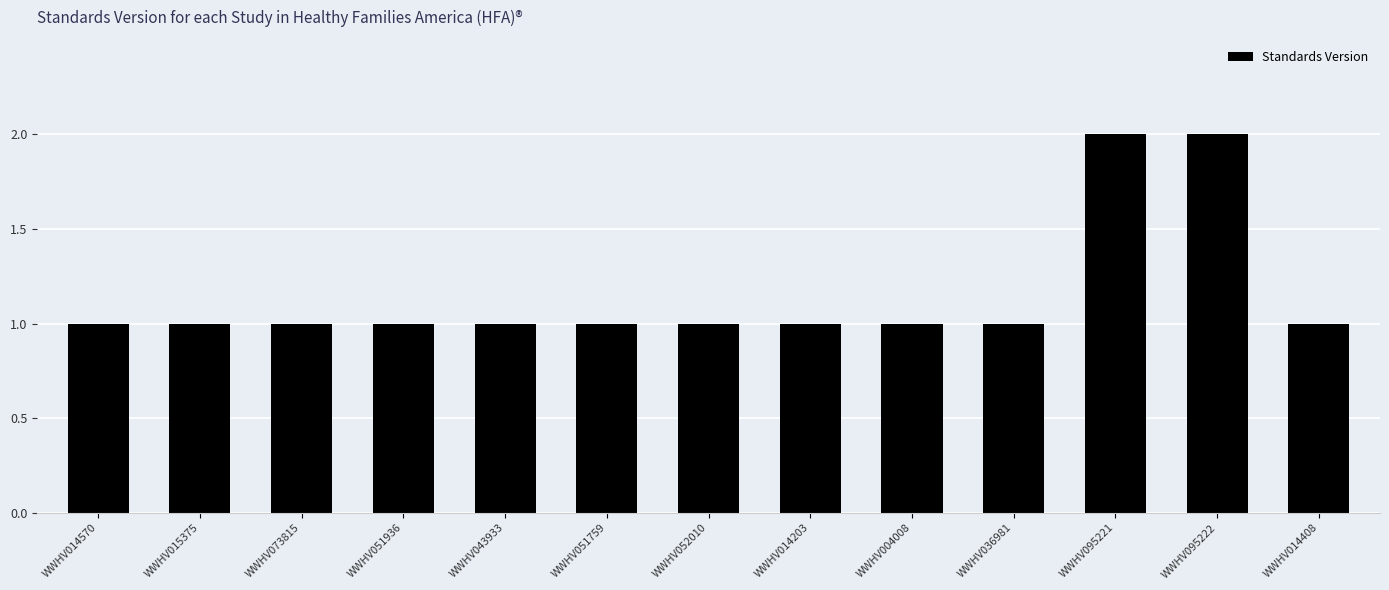

What is the sum of all values?

15